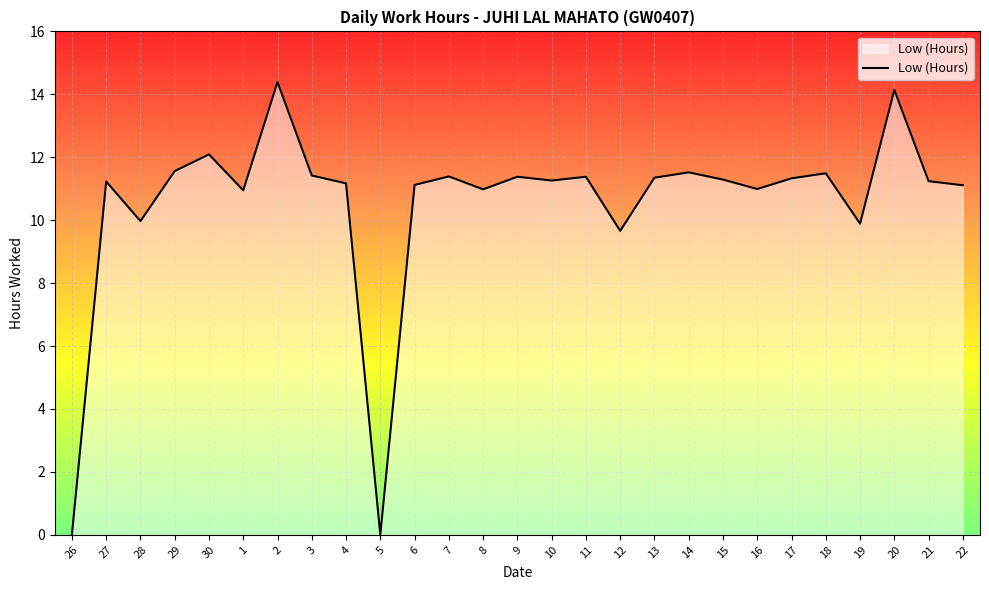

What is the greatest value displayed?

14.4